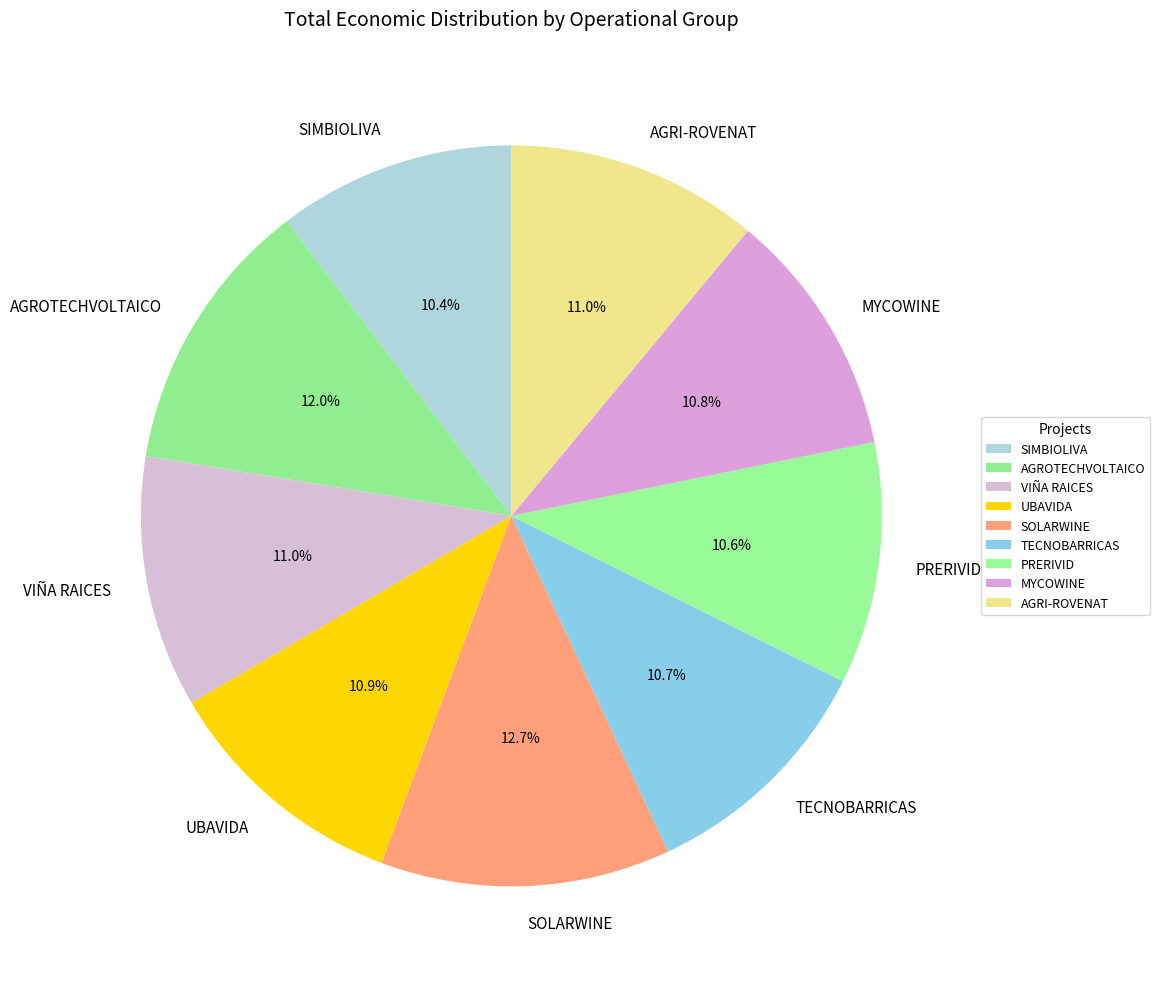

Does any single category account for the majority?

No